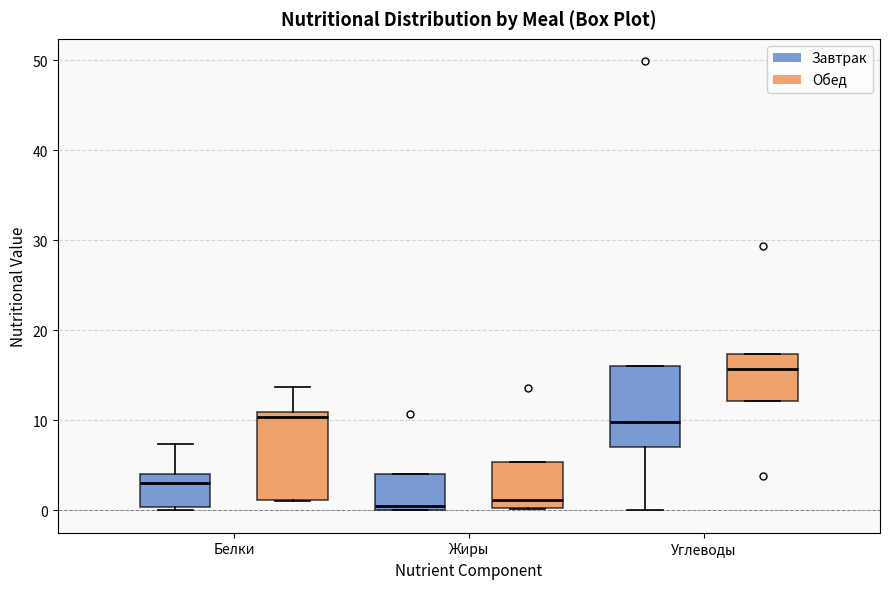

Reading left to right, read every box against the y-axis: the position of its median line, the range the box covers, and the ends of its whiskers. The values are not printed on the chart, so give them approximately, as read against the axis.

Белки (Завтрак): median 3, box 0 to 4, whiskers 0 (just below the box's lower edge) to 7
Белки (Обед): median 10, box 1 to 11, whiskers 1 to 14
Жиры (Завтрак): median 0 (just above the box's lower edge), box 0 to 4, whiskers 0 to 4
Жиры (Обед): median 1, box 0 to 5, whiskers 0 to 5
Углеводы (Завтрак): median 10, box 7 to 16, whiskers 0 to 16
Углеводы (Обед): median 16, box 12 to 17, whiskers 12 to 17